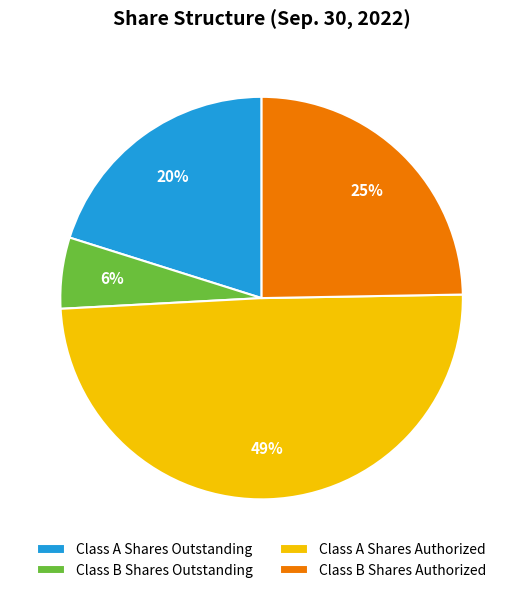

How many segments does this pie chart have?

4